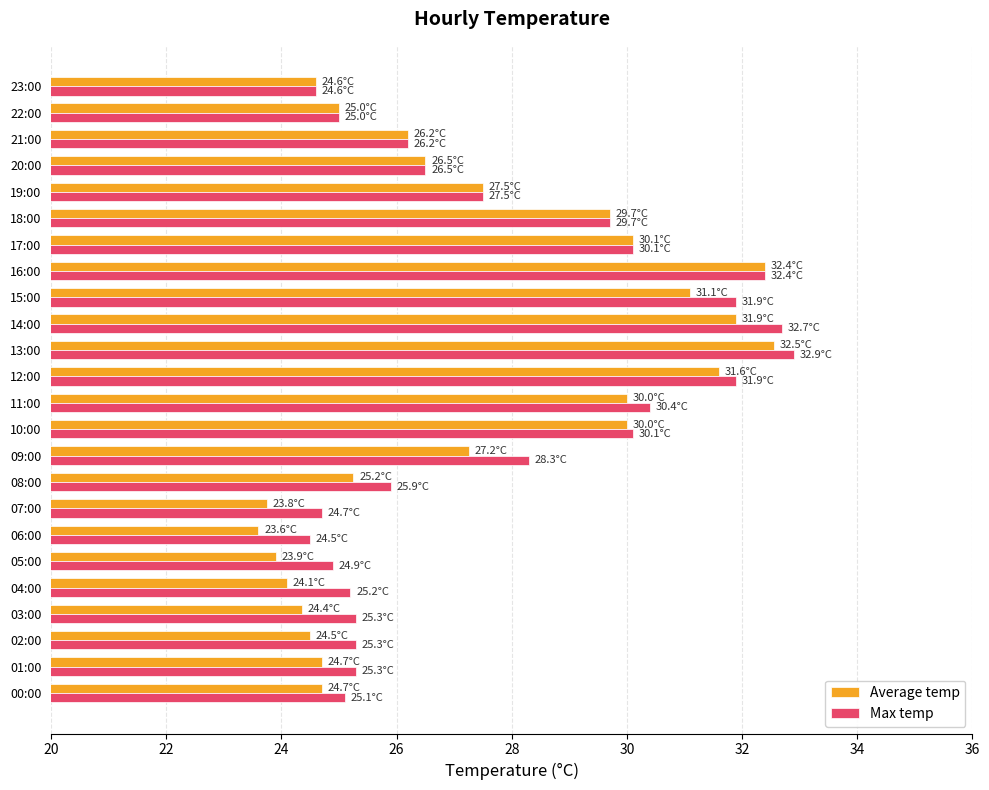

Rank the series at 15:00 from lowest to highest value.

Average temp, Max temp